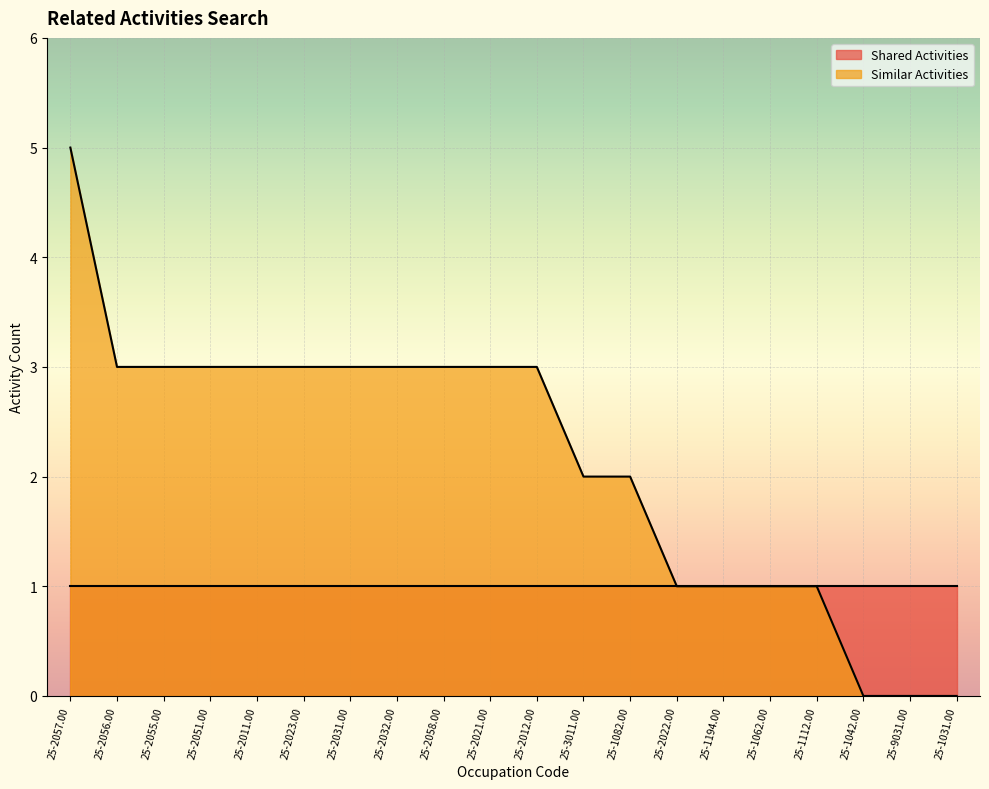

List the labels in order of value, largest first.

25-2057.00, 25-2056.00, 25-2055.00, 25-2051.00, 25-2011.00, 25-2023.00, 25-2031.00, 25-2032.00, 25-2058.00, 25-2021.00, 25-2012.00, 25-3011.00, 25-1082.00, 25-2022.00, 25-1194.00, 25-1062.00, 25-1112.00, 25-1042.00, 25-9031.00, 25-1031.00